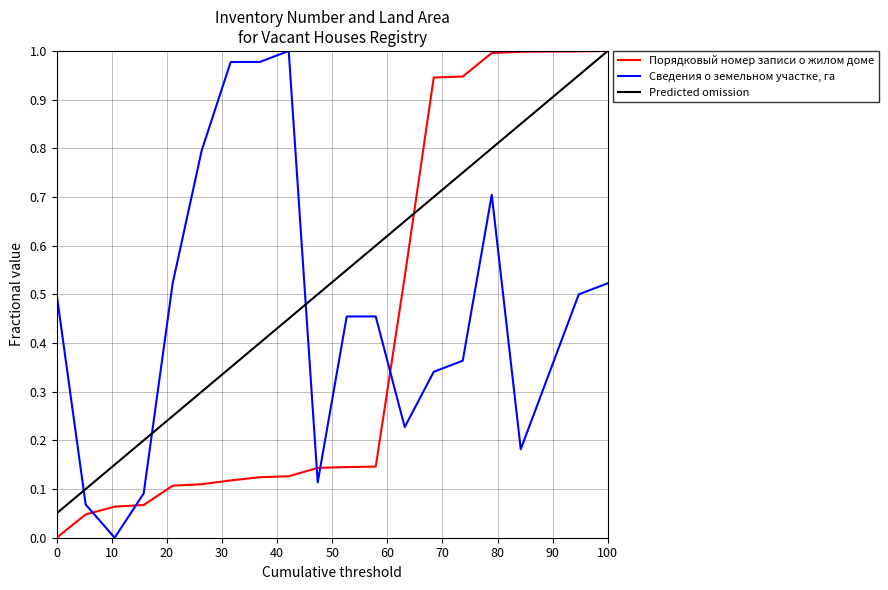

Rank the series by their average value, from lowest to highest.

Порядковый номер записи о жилом доме, Сведения о земельном участке, га, Predicted omission